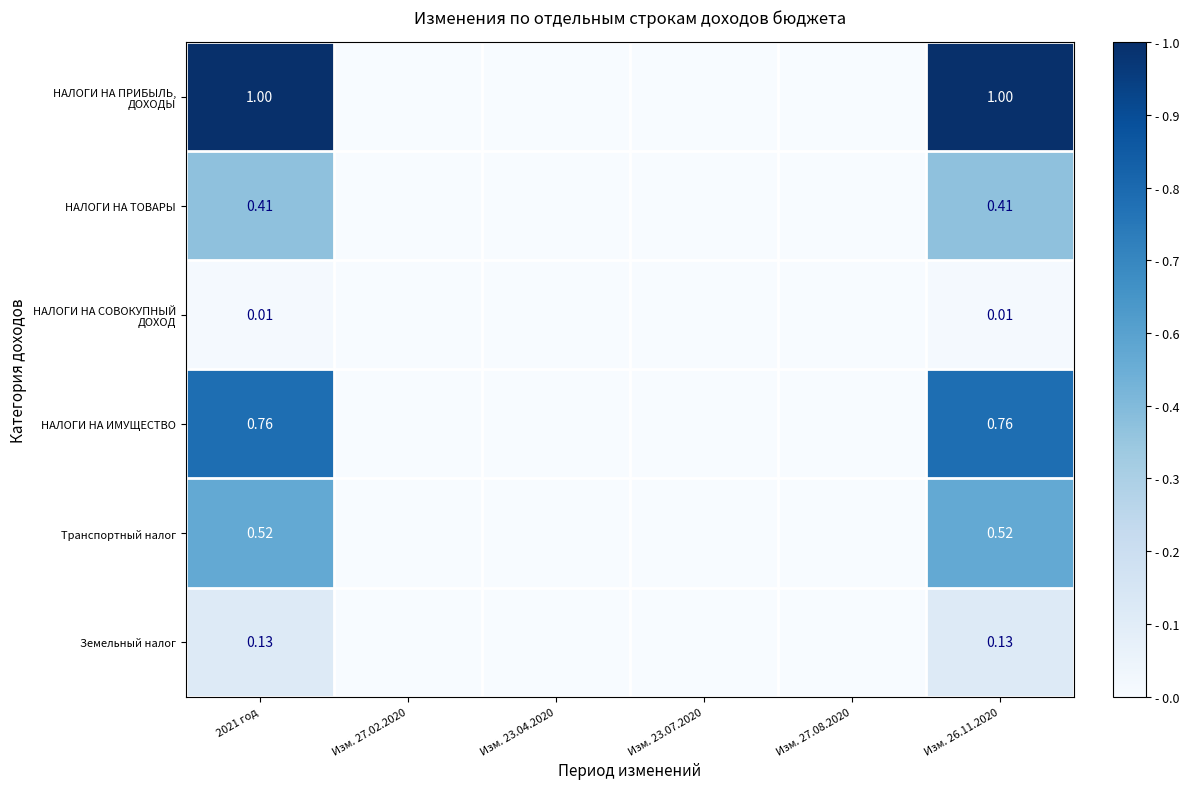

The value of НАЛОГИ НА СОВОКУПНЫЙ ДОХОД at 2021 год is 0.0. True or false?

False